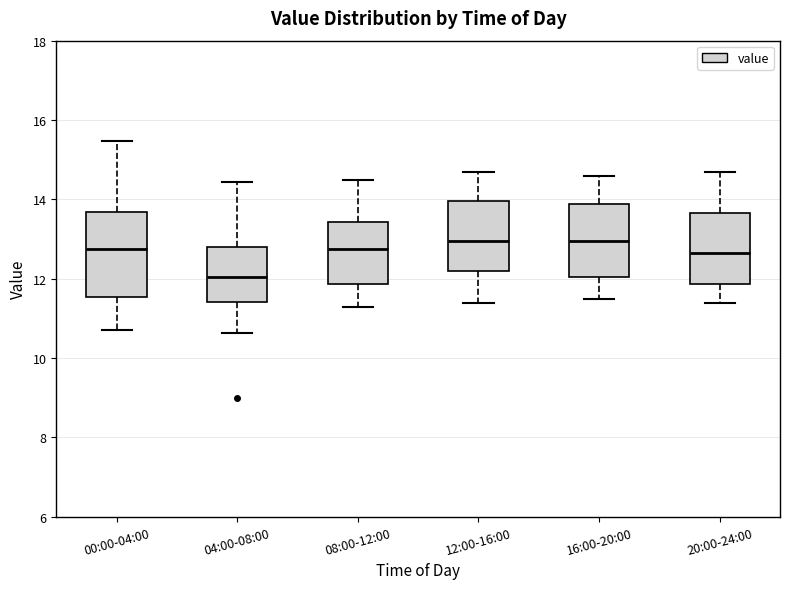

Where is the lower edge of the box for 04:00-08:00 on the y-axis? The values are not printed on the chart, so give them approximately, as read against the axis.

11.4